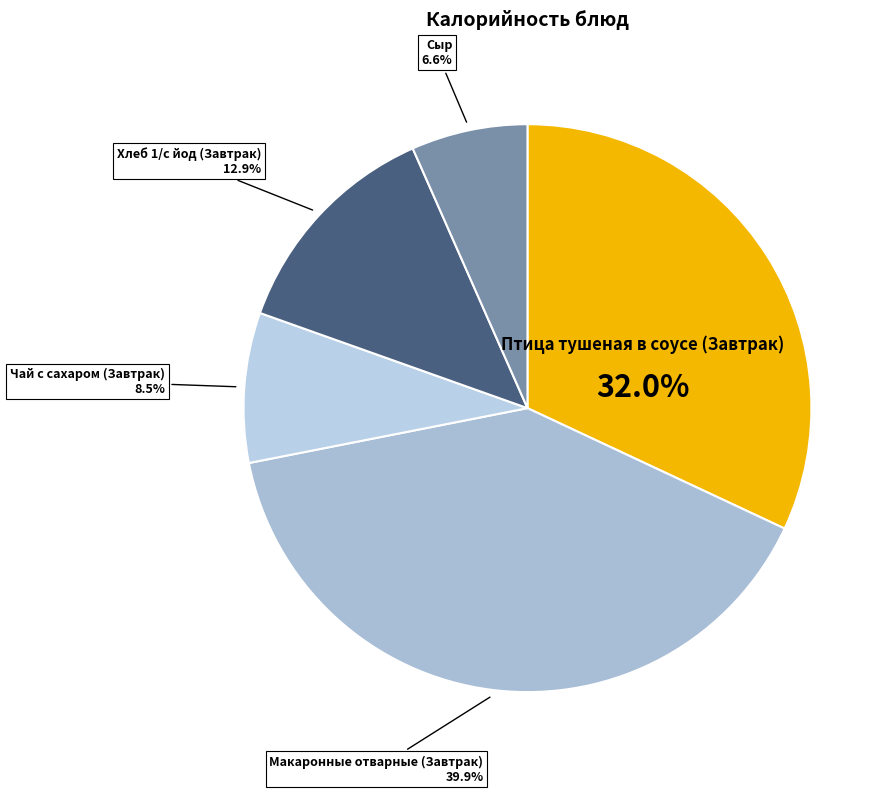

To the nearest percent, what portion does Хлеб 1/с йод (Завтрак) represent?

13%